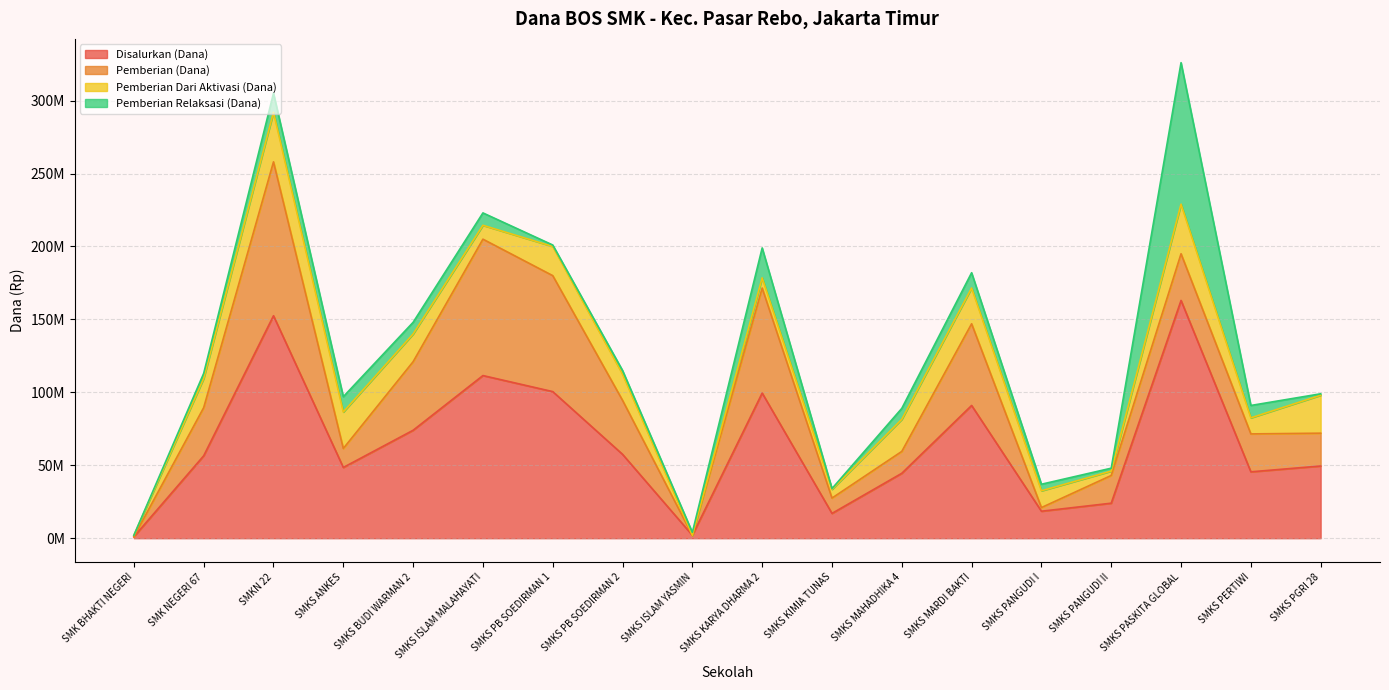

At which label does Disalurkan (Dana) reach its peak?

SMKS PASKITA GLOBAL